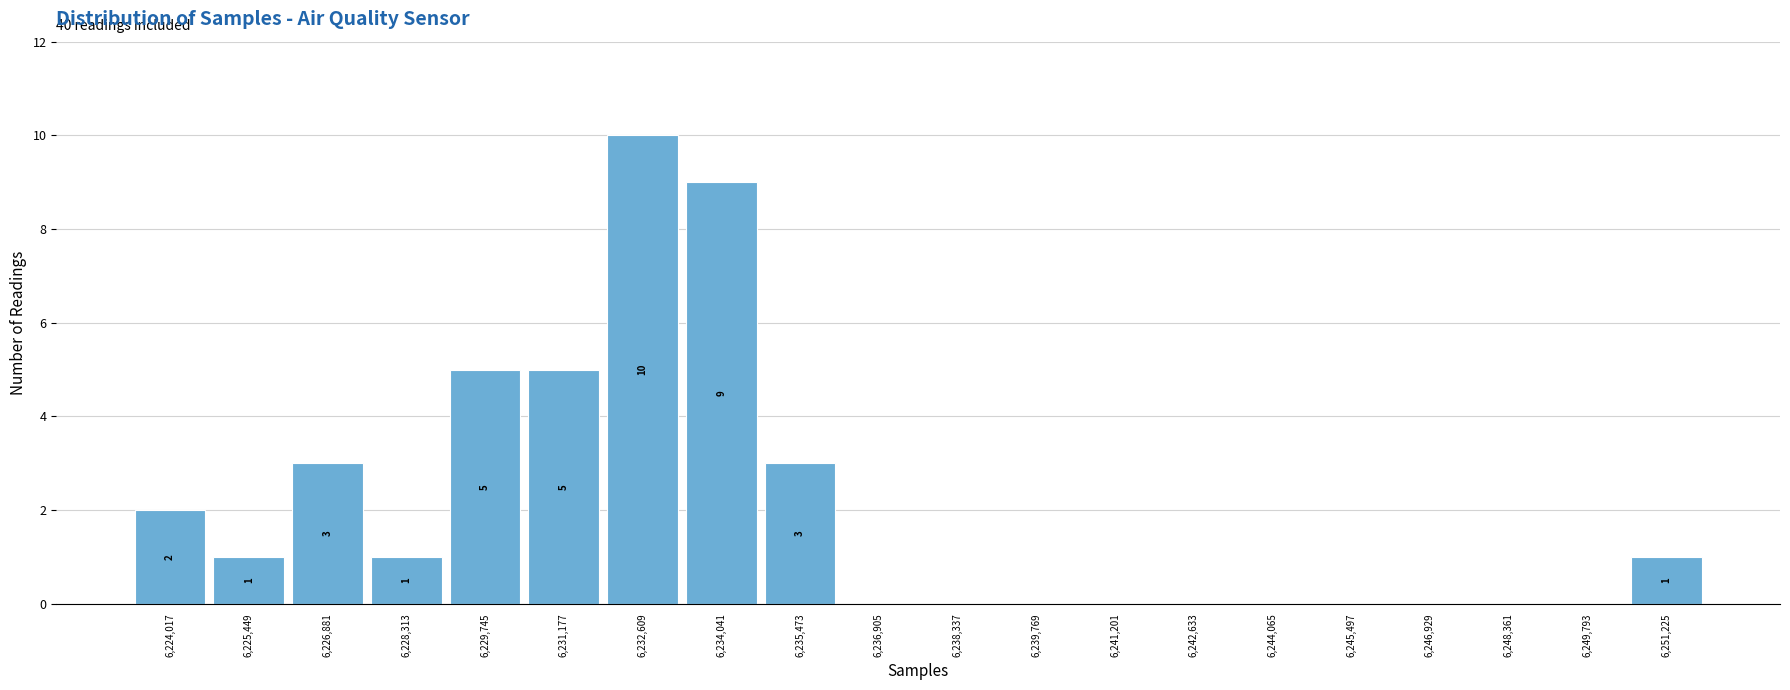

Which range on the x-axis has the tallest bar?

6231800 to 6233400